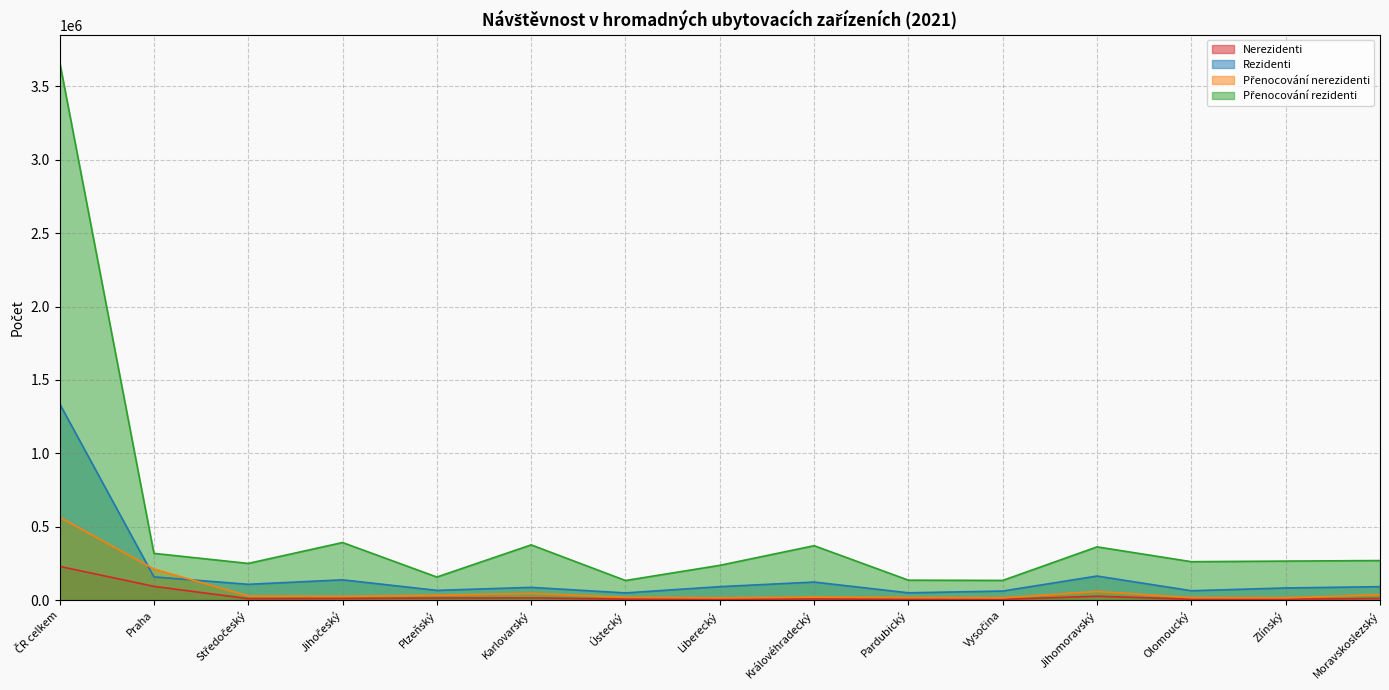

Is it true that Přenocování rezidenti equals 157409 at Plzeňský?

True